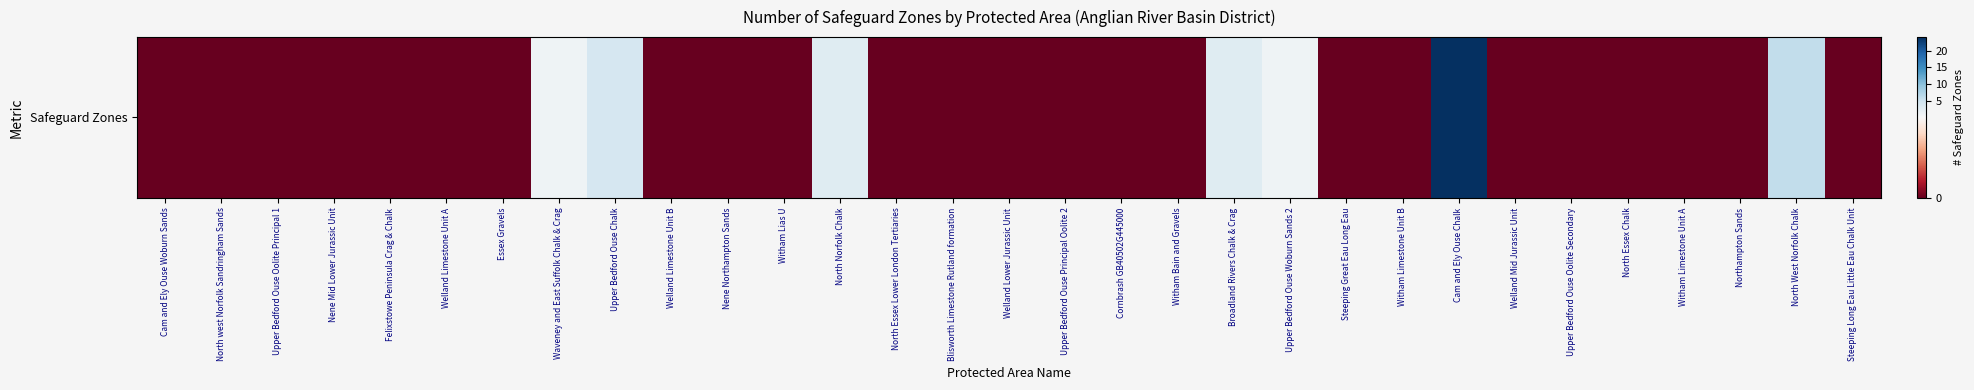

What is the greatest value displayed?

24